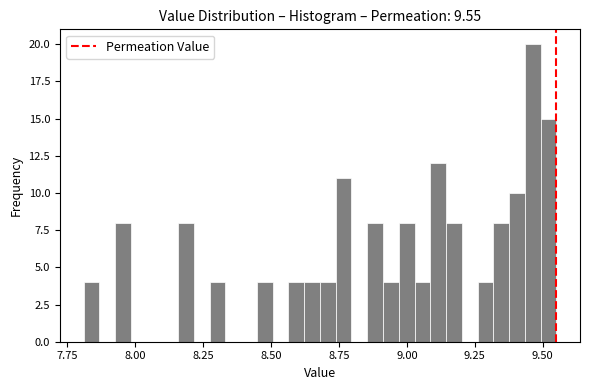

Read against the x-axis, roughly where is the centre of the tallest bar?

9.45